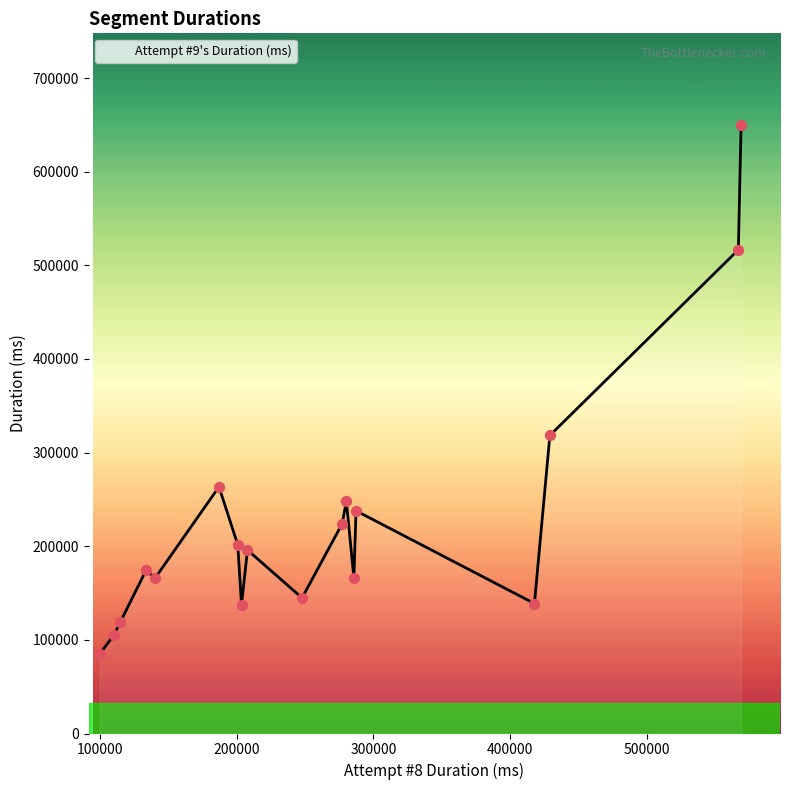

What is the maximum value shown in the chart?

650256